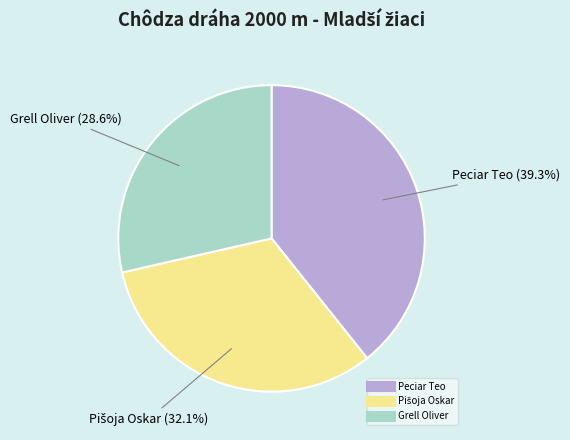

Count the number of slices in the pie.

3